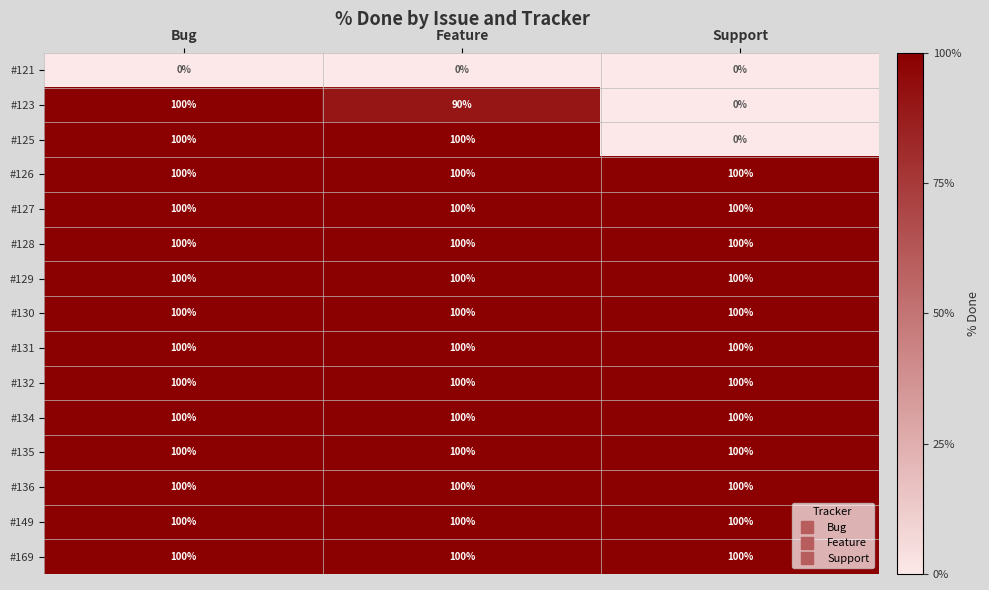

Read the #129 value at Bug.

100